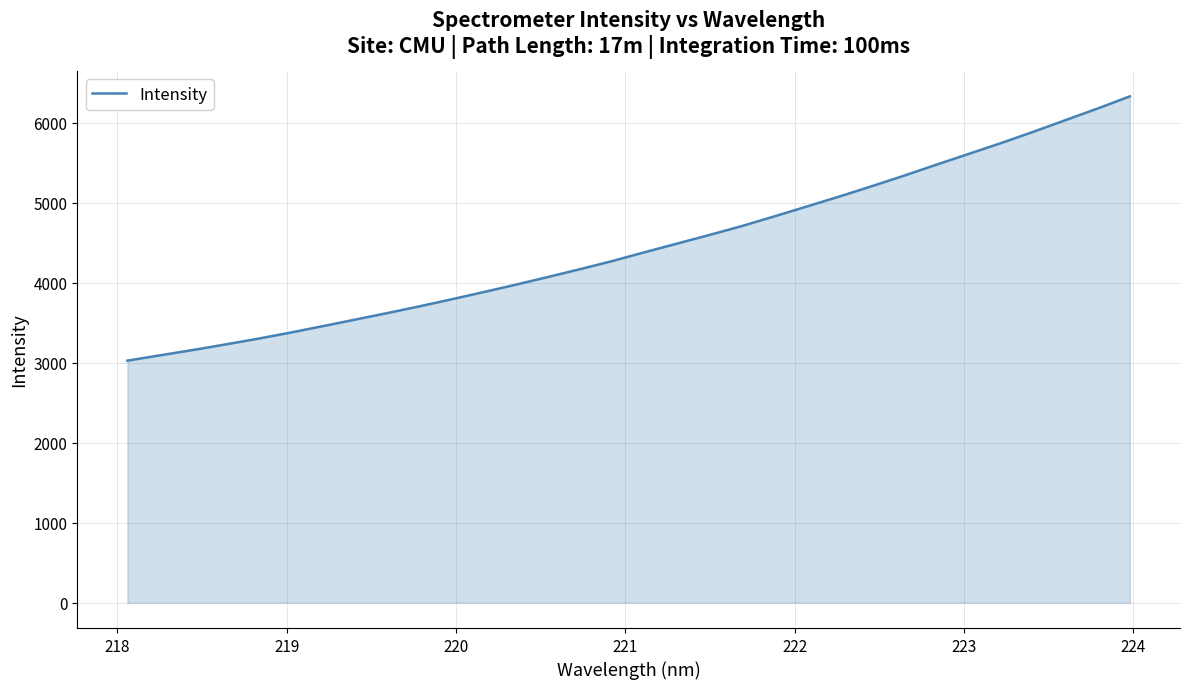

What is the maximum value shown in the chart?

6330.8